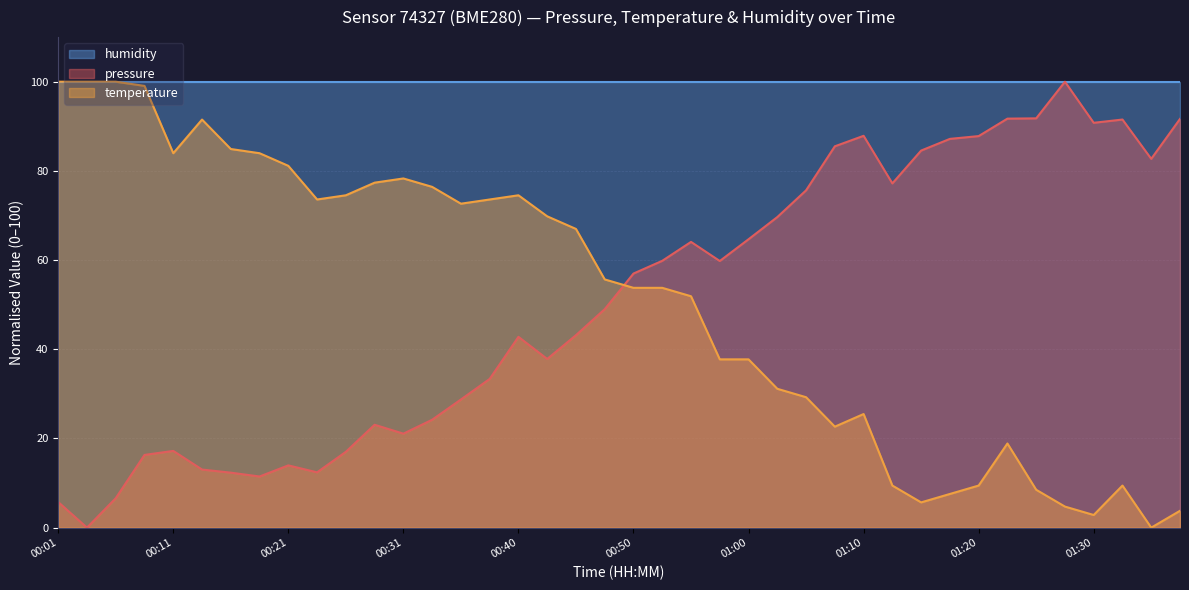

Where is the first local maximum for pressure?

00:11